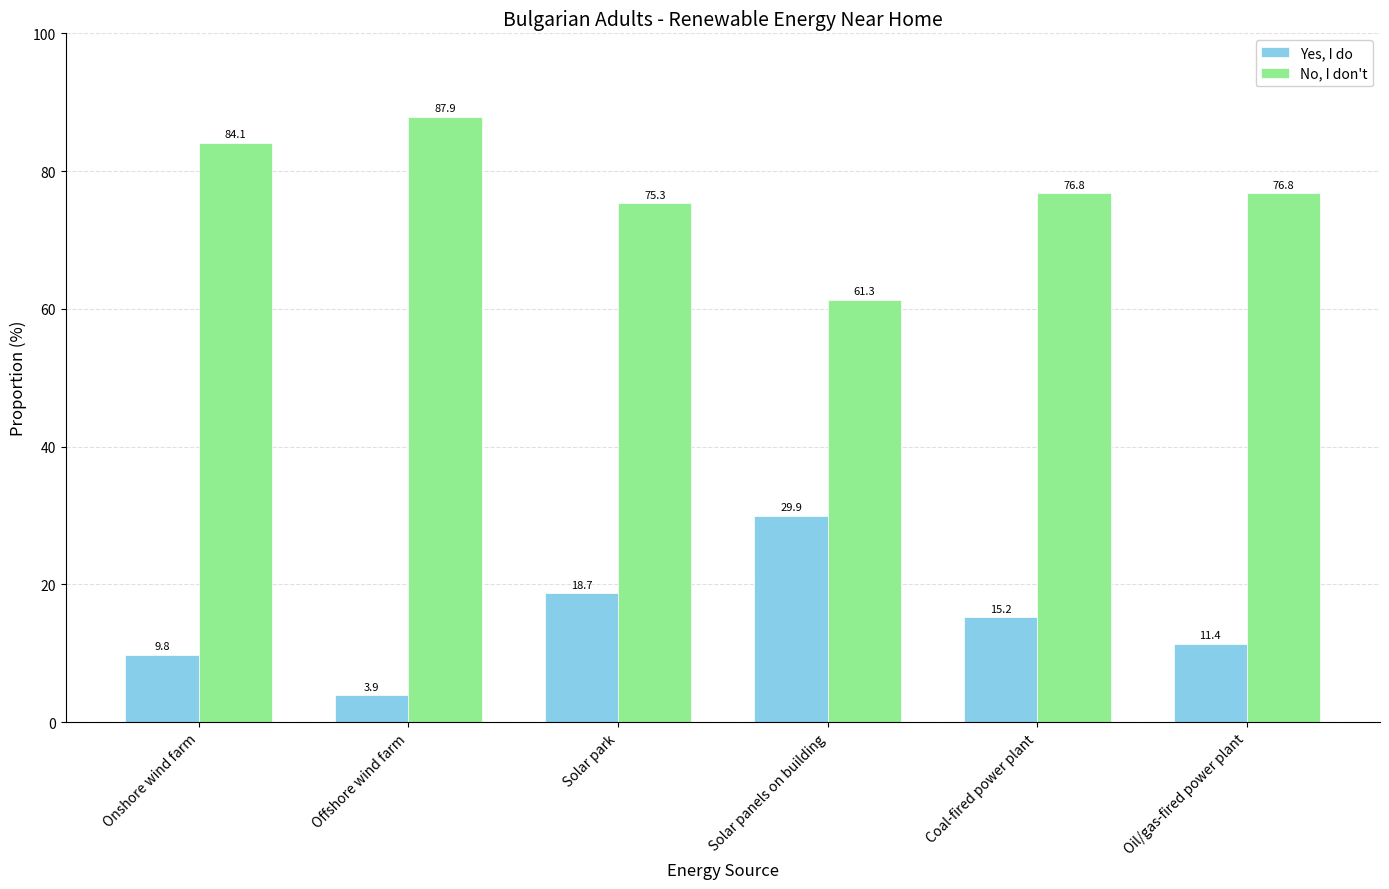

The value of Yes, I do at Offshore wind farm is 3.9. True or false?

True